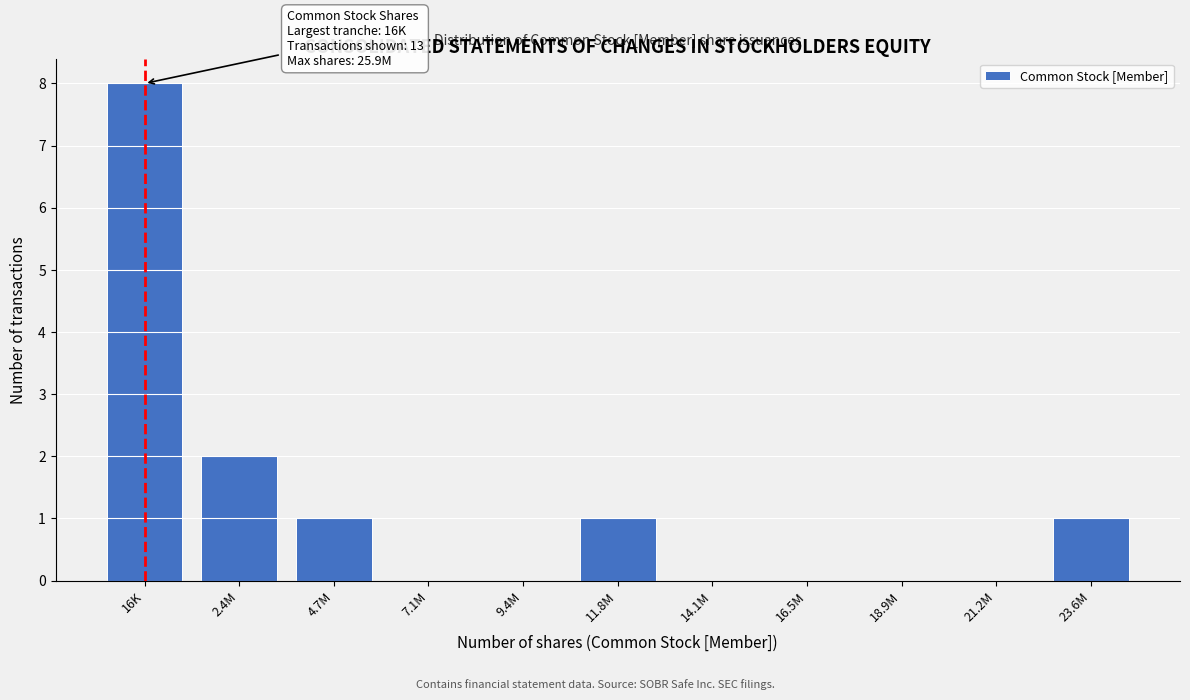

Reading right to left, list all the values displayed in this chart.

23.6M=1	21.2M=0	18.9M=0	16.5M=0	14.1M=0	11.8M=1	9.4M=0	7.1M=0	4.7M=1	2.4M=2	16K=8